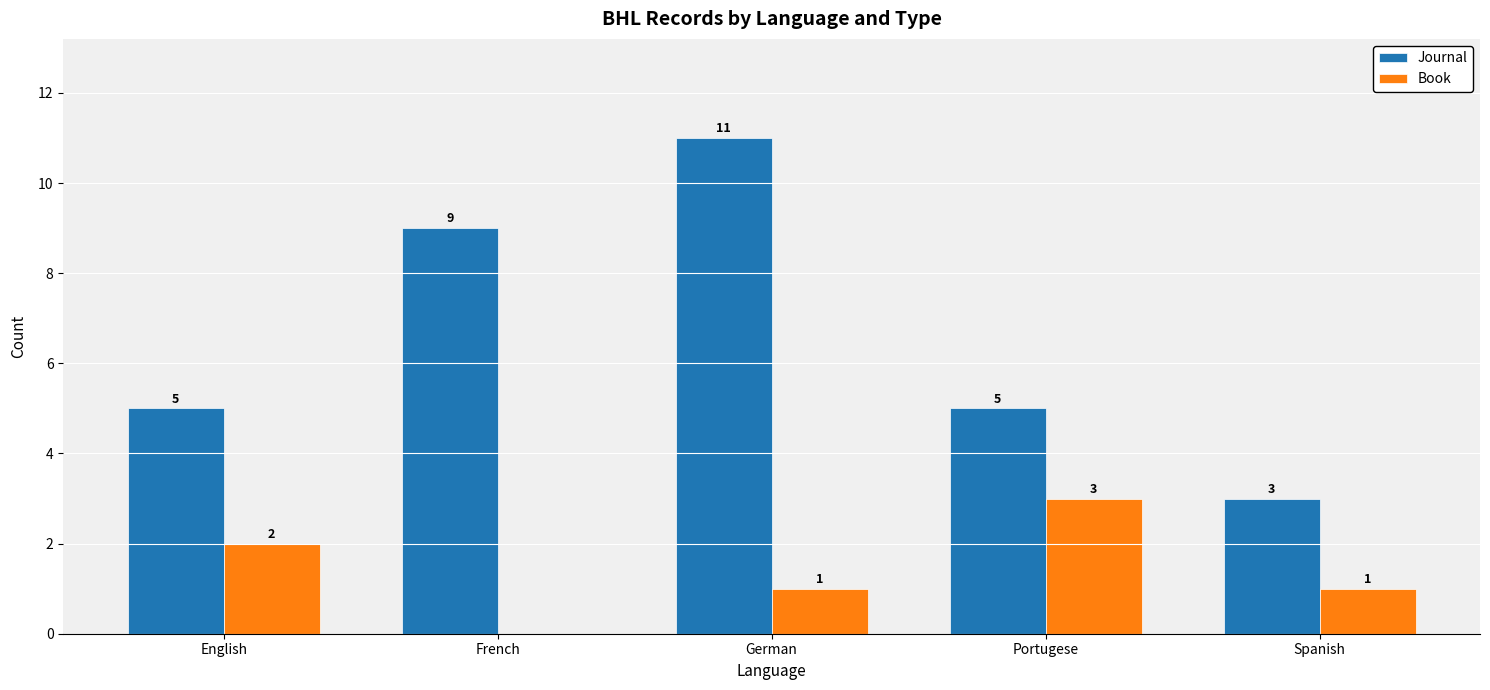

Which series has the widest spread of values?

Journal